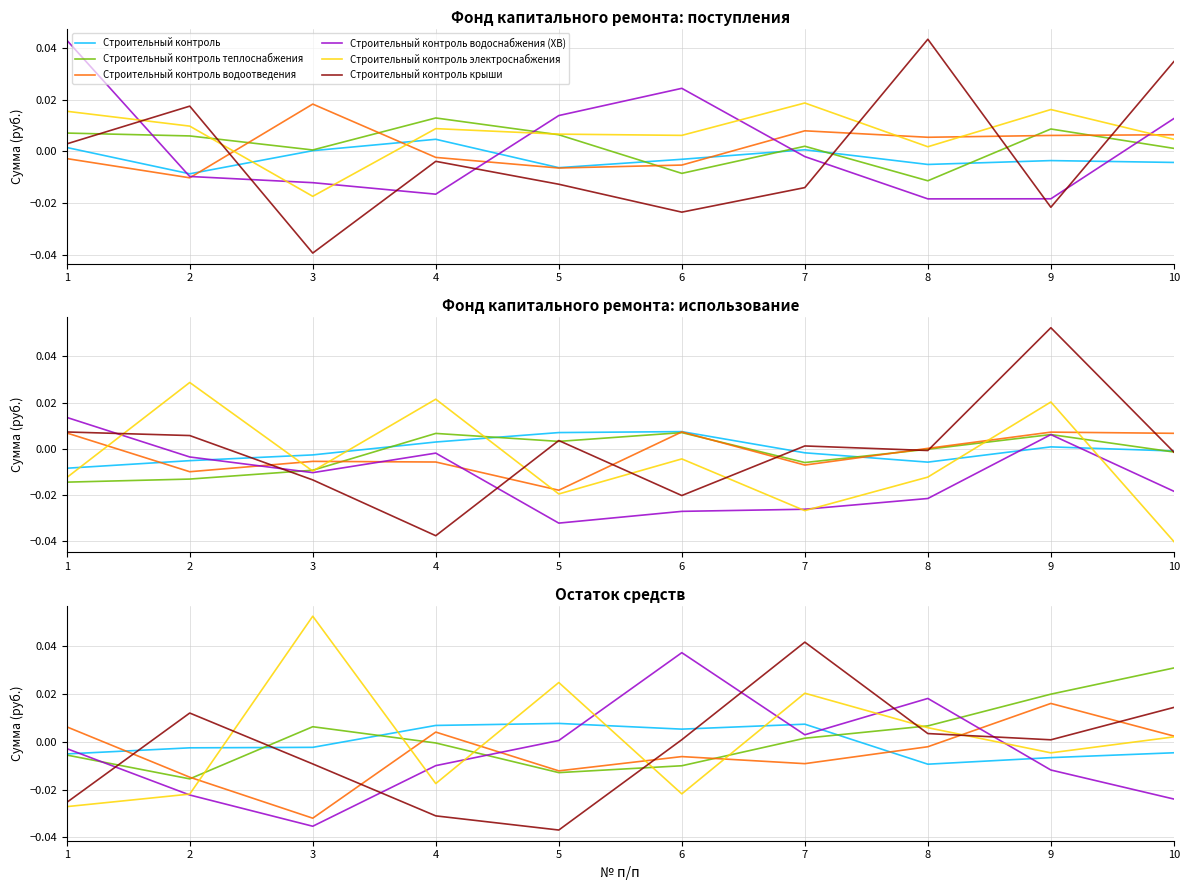

Does the chart have visible grid lines?

Yes